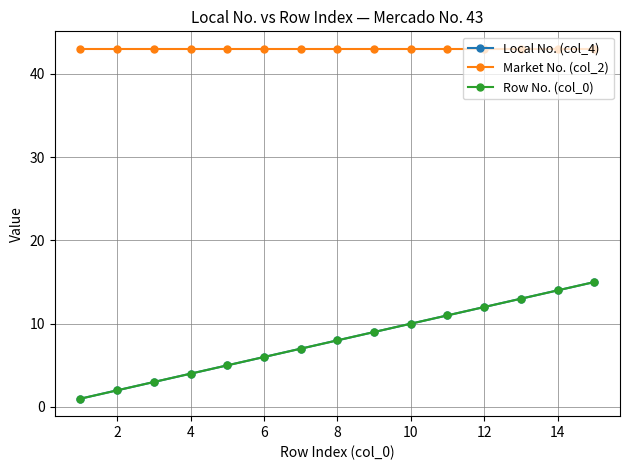

Is this an area chart (filled region under the line)?

No